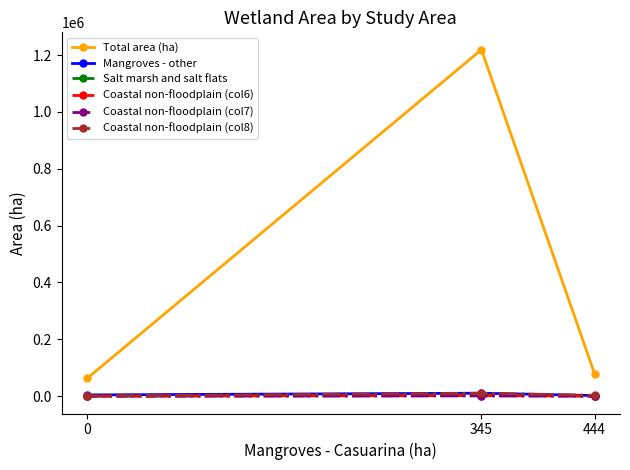

Which category has the highest value across all series?

345